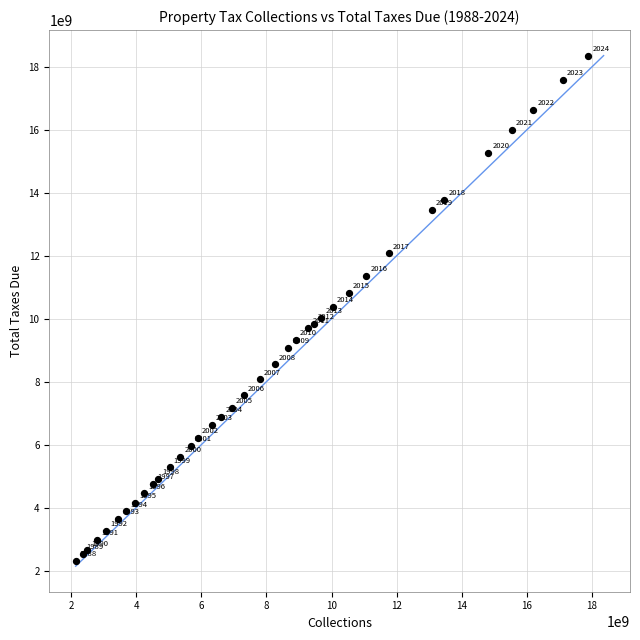

What Y value in the scatter plot is closest to 10332391852?

10369344566.3